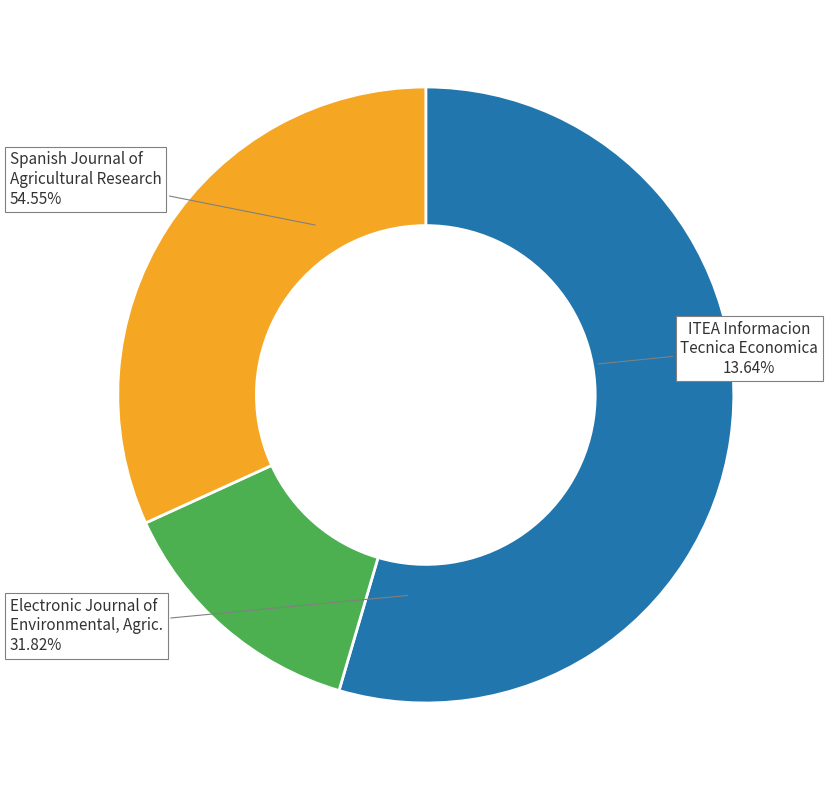

What is the largest slice in the pie chart?

Spanish Journal of Agricultural Research